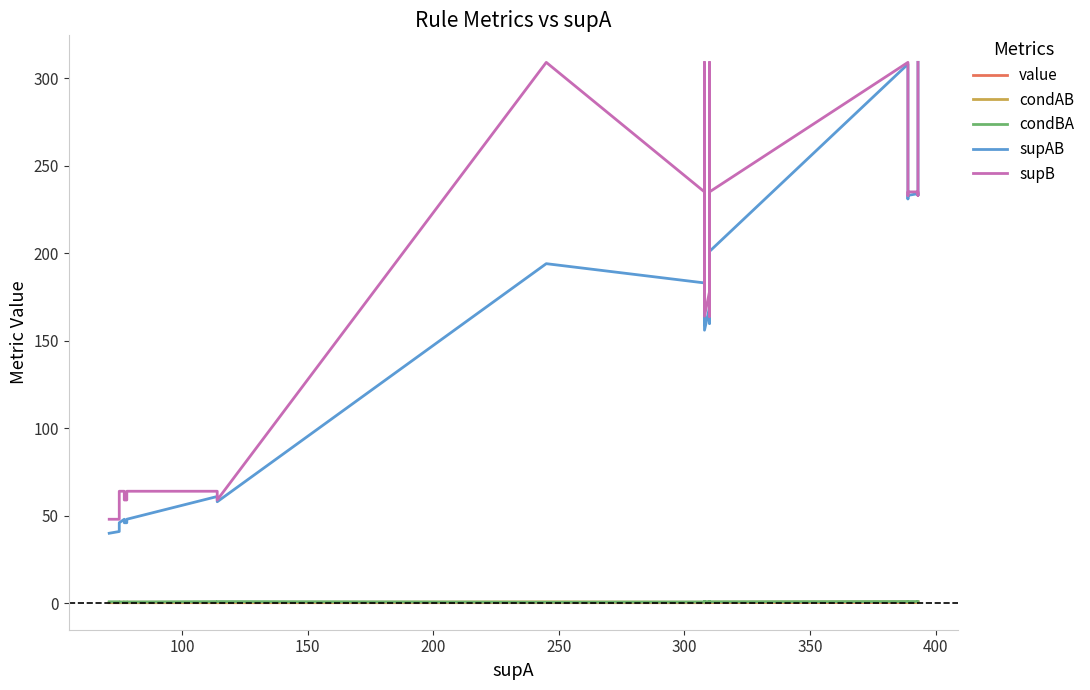

How many lines are shown in the chart?

5